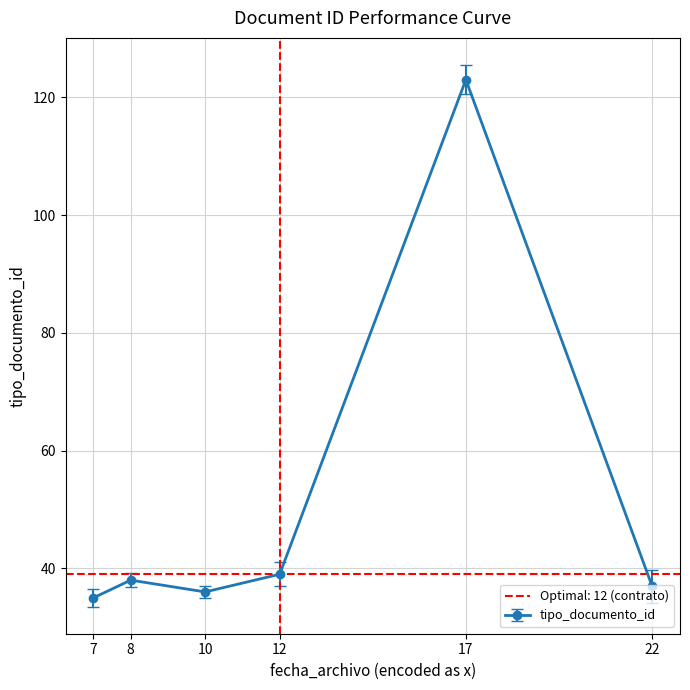

How many values are below 38?

3